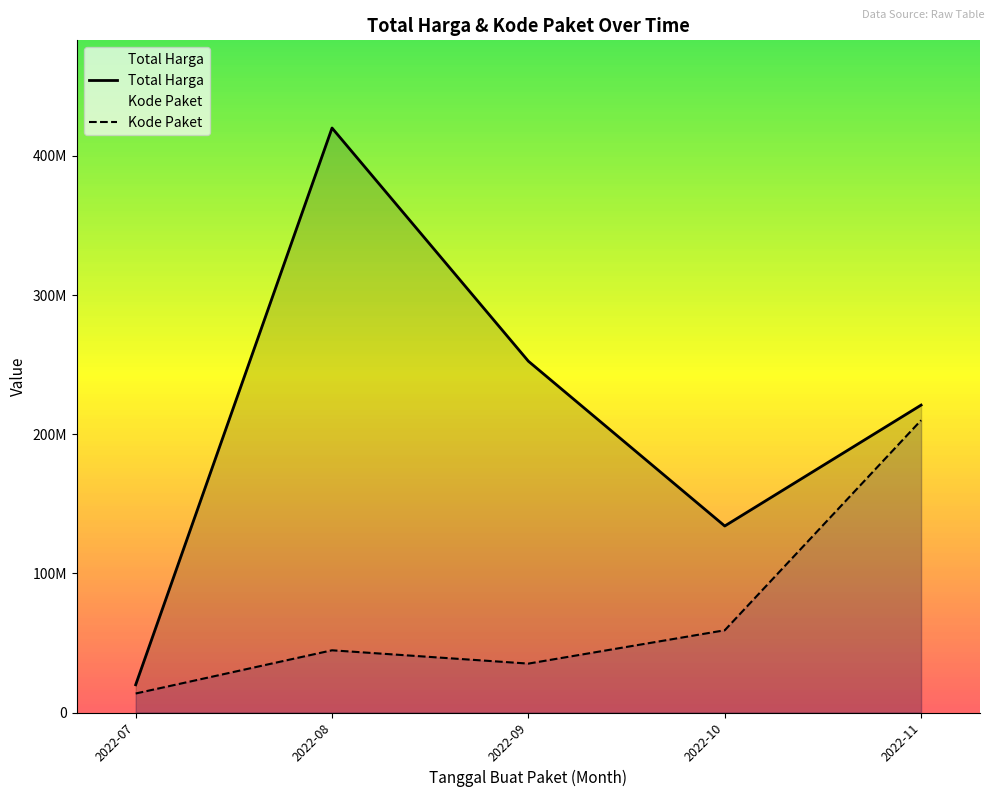

List the series in order of their peak value, lowest first.

Kode Paket, Total Harga